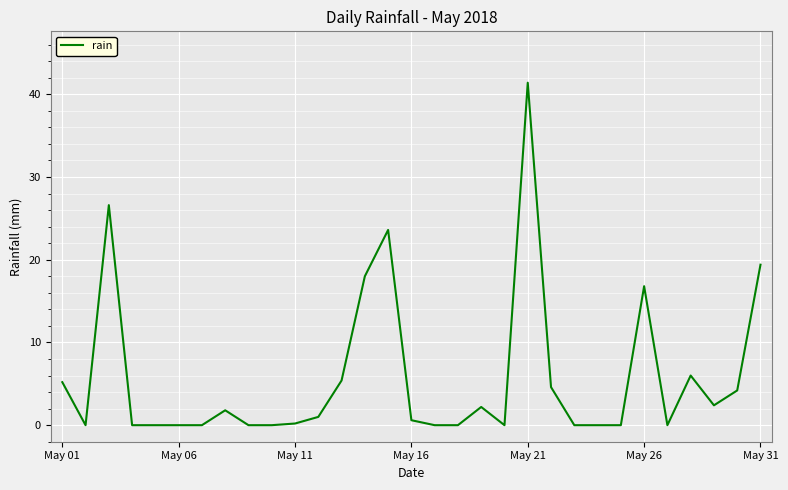

What is the difference between the maximum and minimum values?

41.4